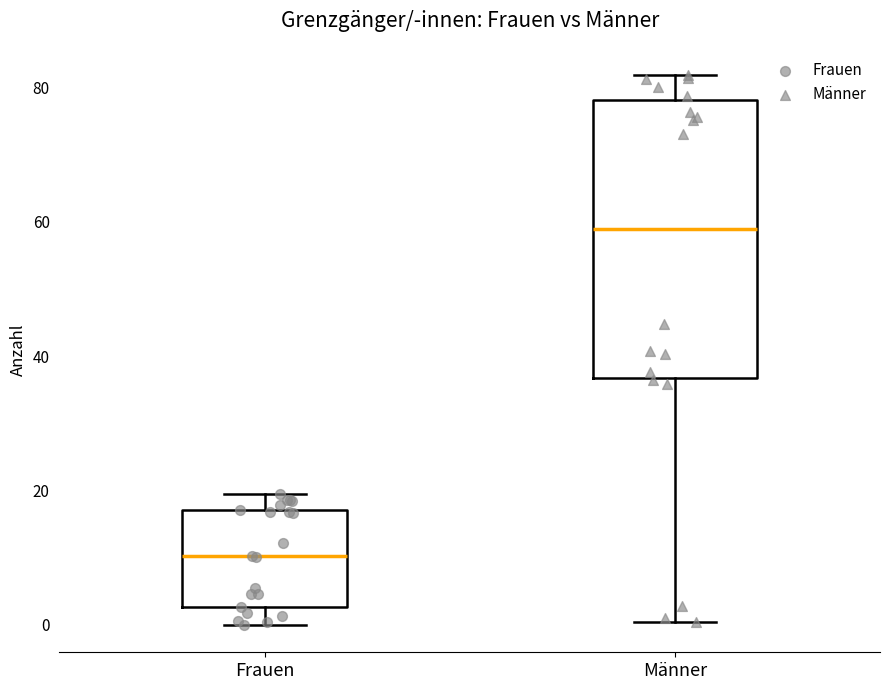

Which box has the lowest median line?

Frauen